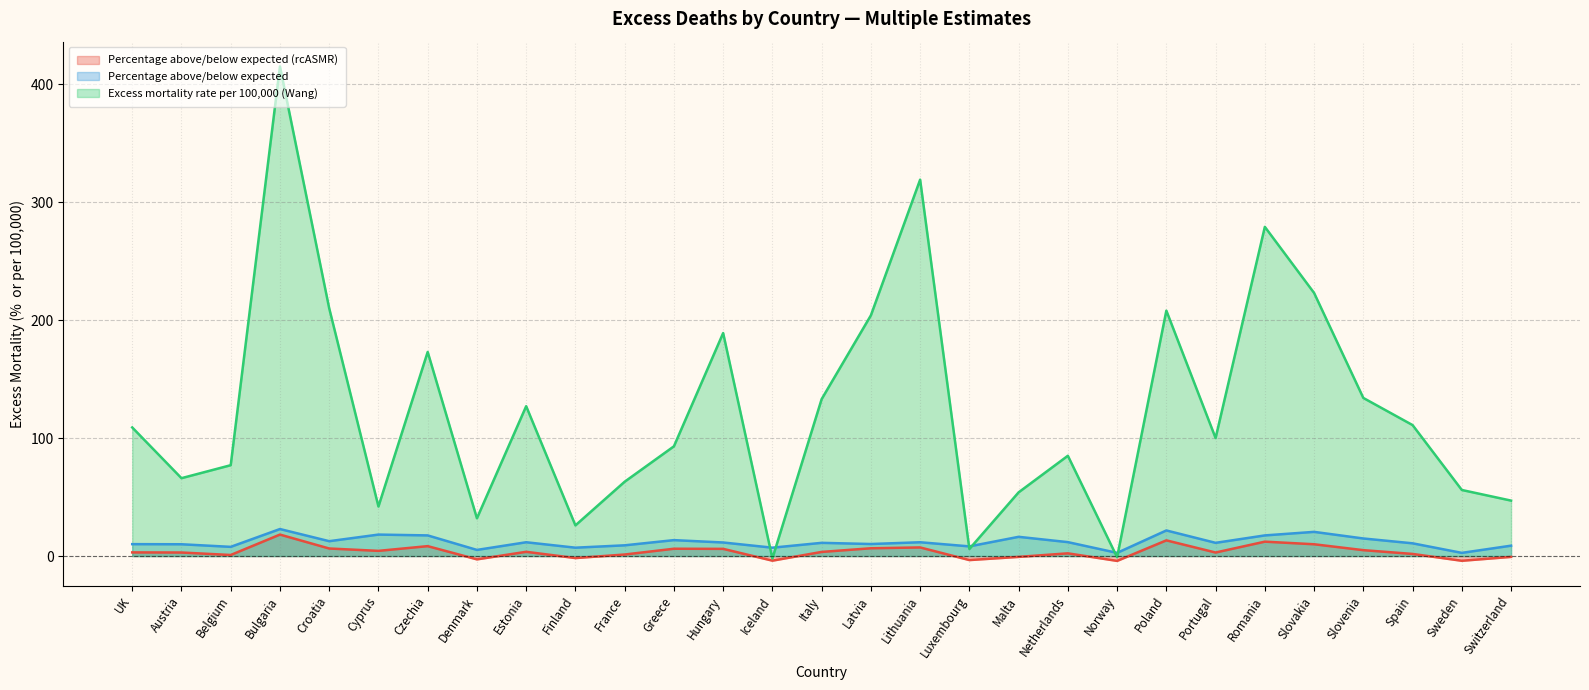

At which label does Excess mortality rate per 100,000 (Wang) first exceed 100?

UK